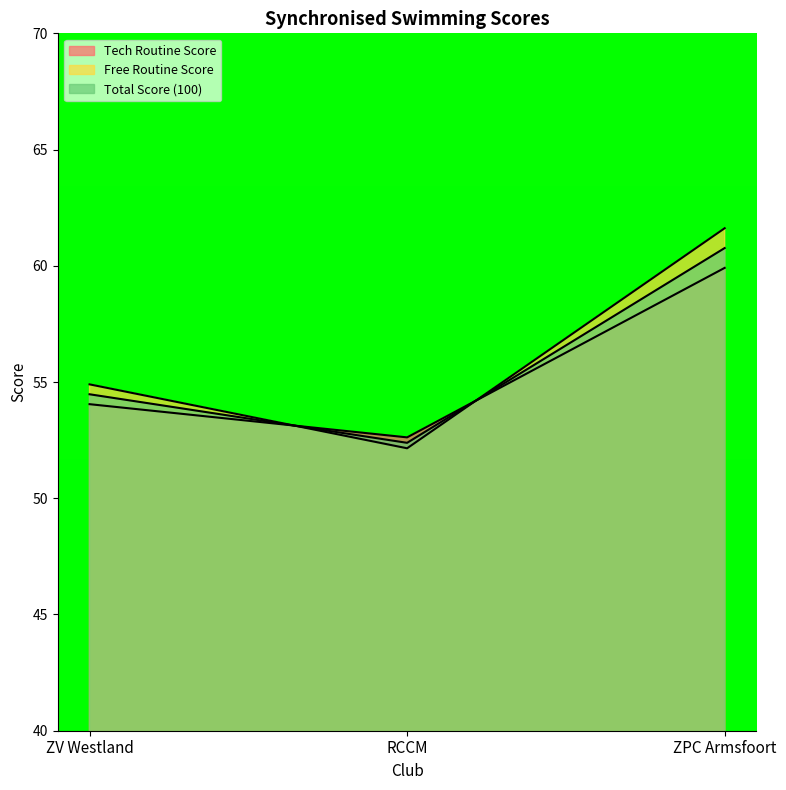

How many lines are shown in the chart?

3